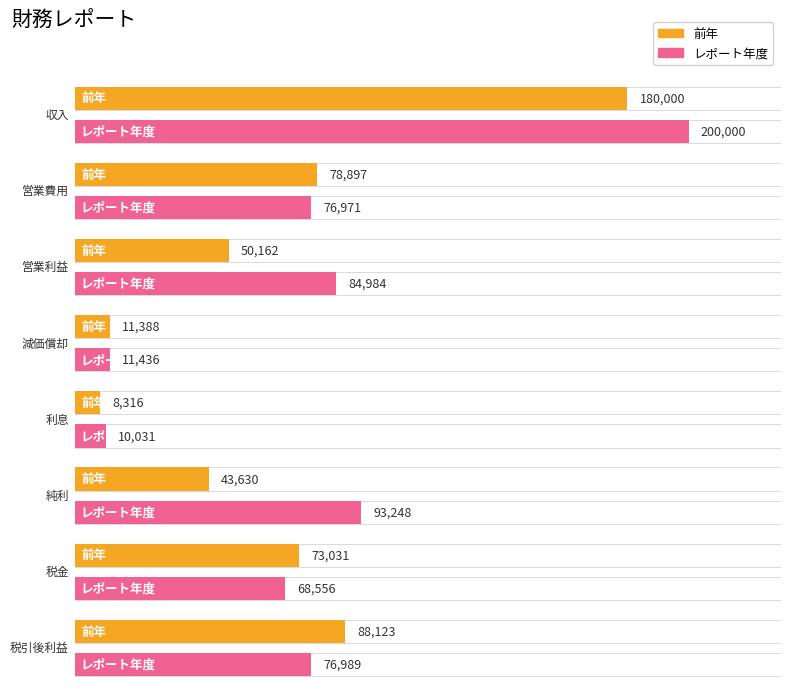

Which has a higher value, 税引後利益 or 営業費用?

税引後利益